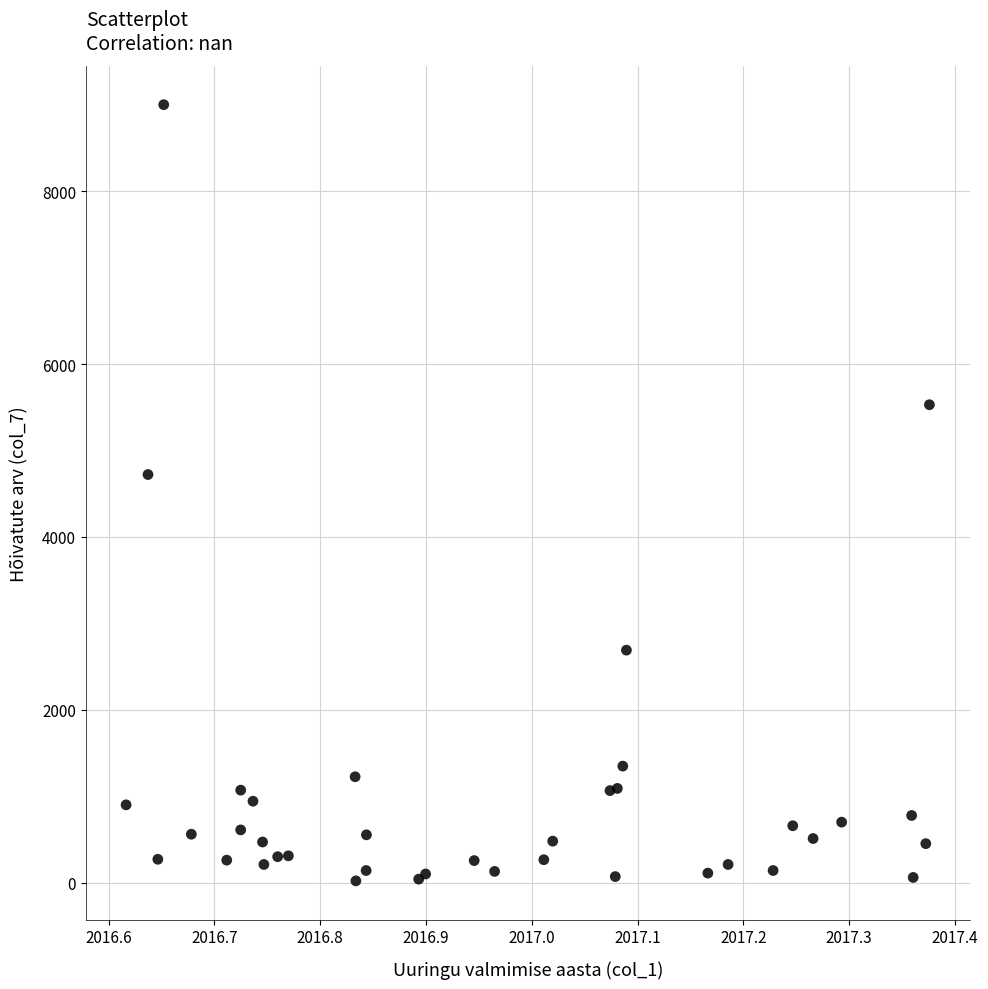

What Y value in the scatter plot is closest to 4511?

4722